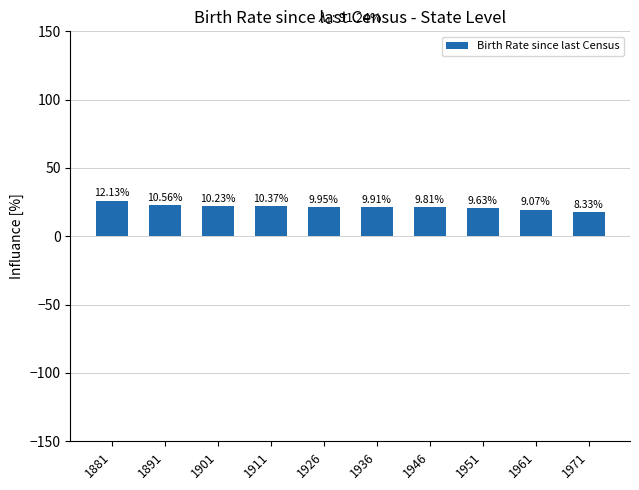

True or false: the data shows 4.6 at 1951.

False